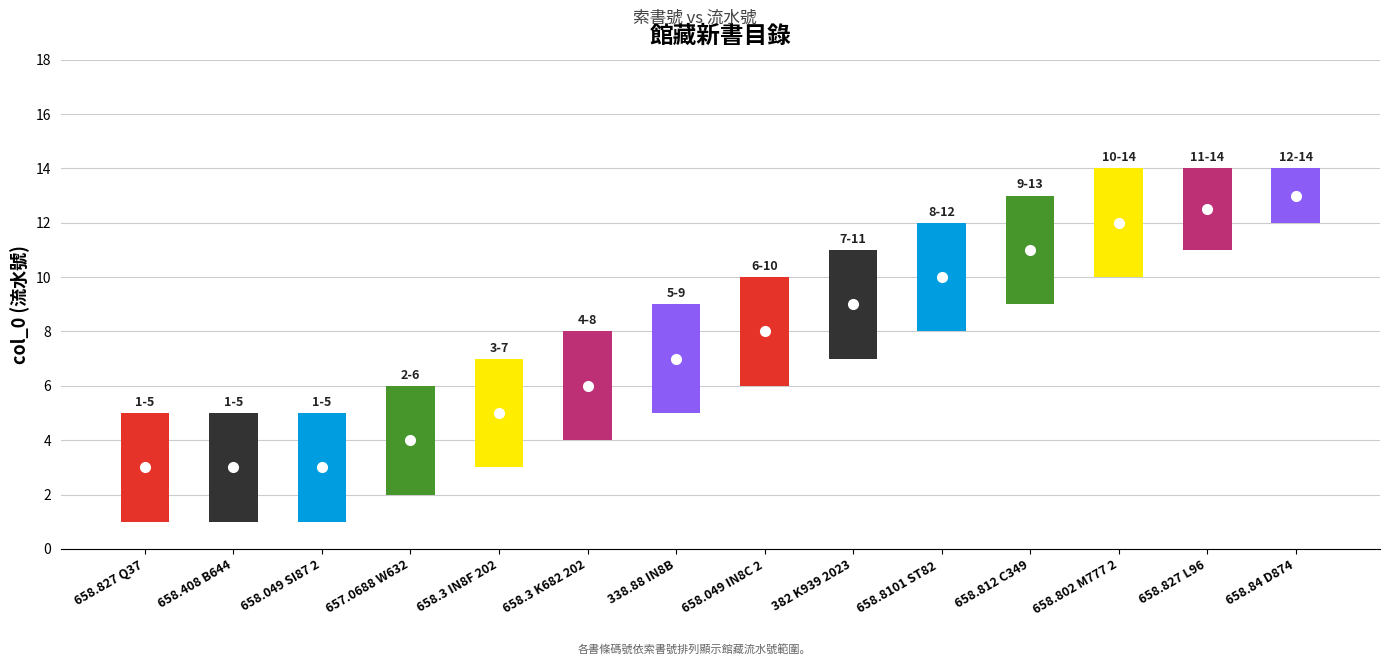

How many series are shown in this chart?

1